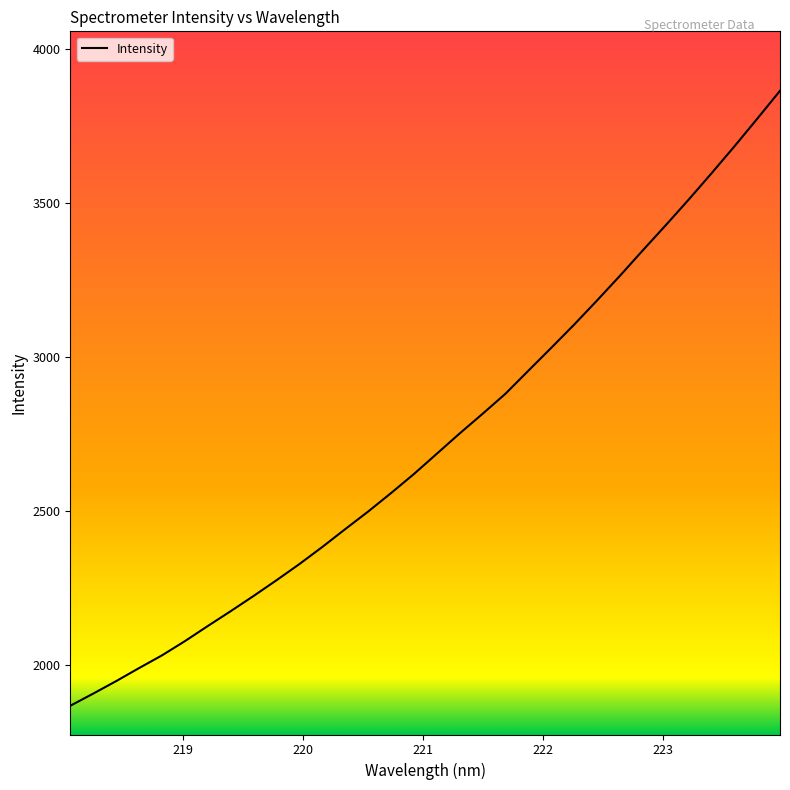

What is the difference between the maximum and minimum values?

1997.8